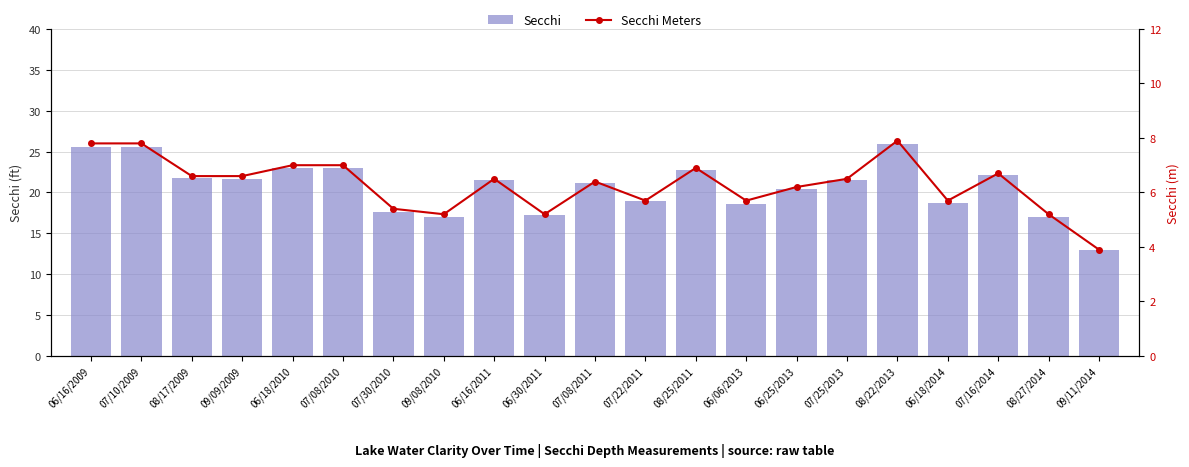

What is the sum of the Secchi values at 08/22/2013 and 08/25/2011?

48.7